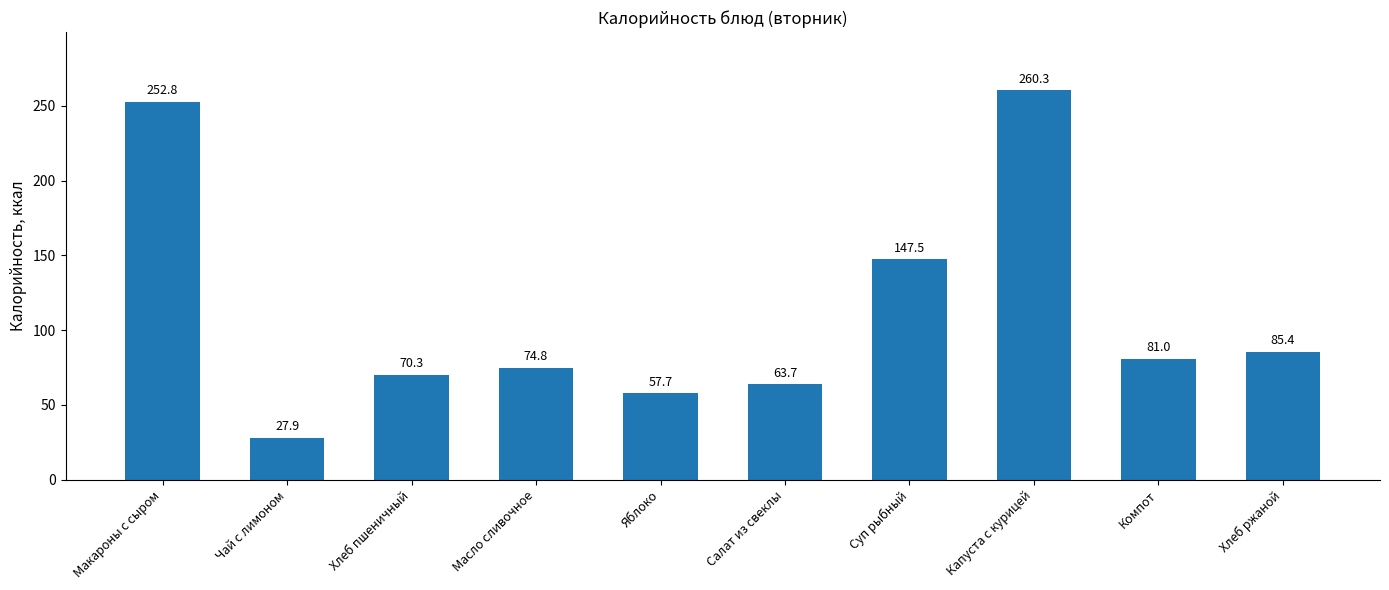

What is the label of the 2nd bar from the left?

Чай с лимоном